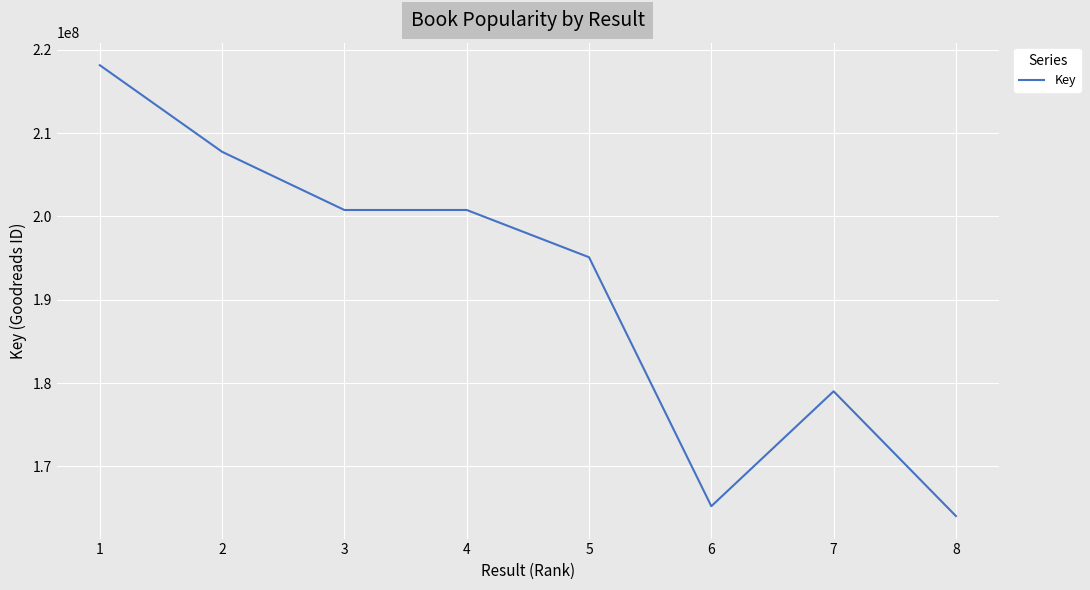

Count the number of data series in this chart.

1